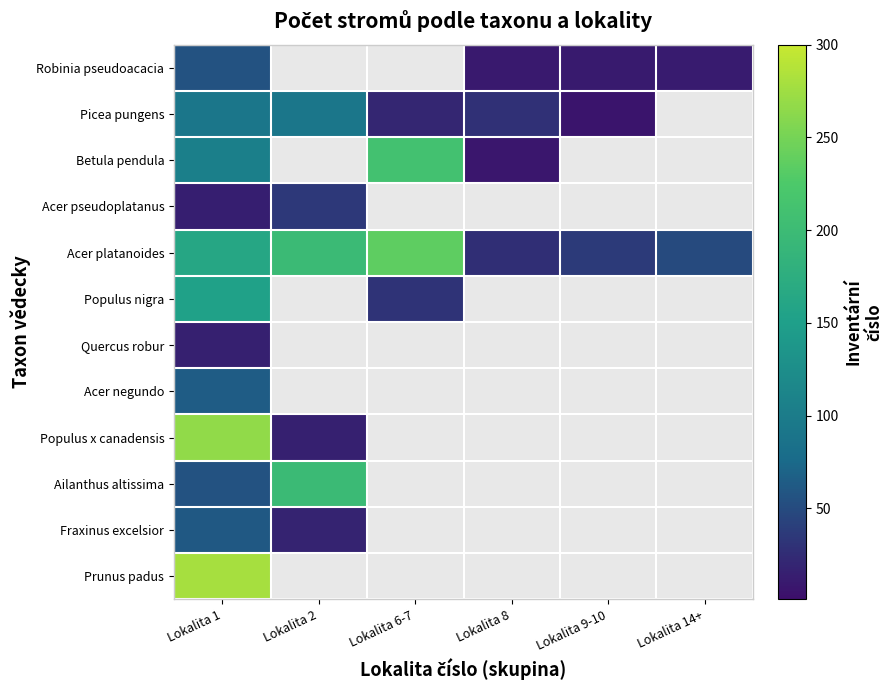

What value does the Betula pendula series have at Lokalita 6-7?

211.0